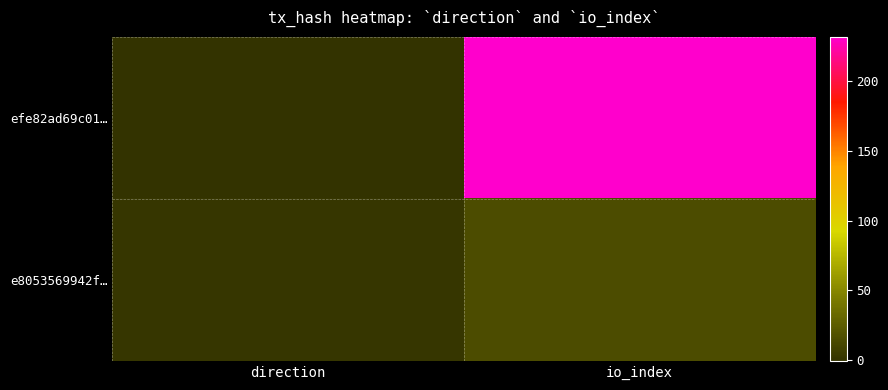

Rank the series at direction from lowest to highest value.

efe82ad69c01…, e8053569942f…